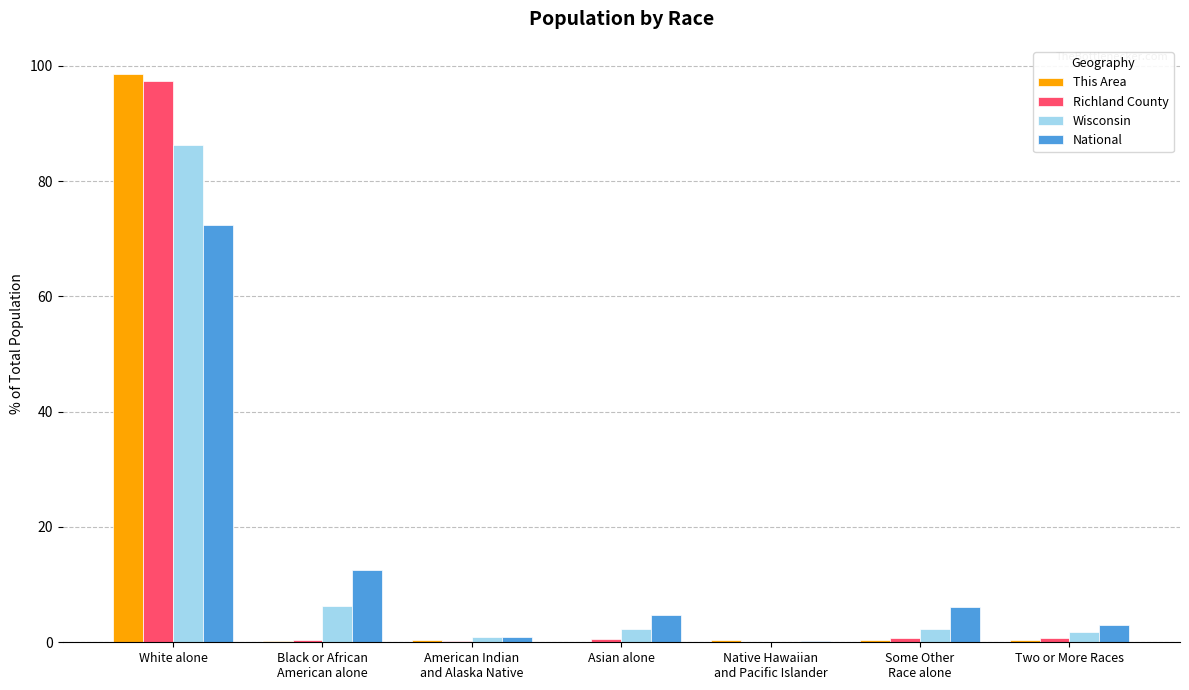

True or false: This Area has a value of 0.2 at Black or African
American alone.

True